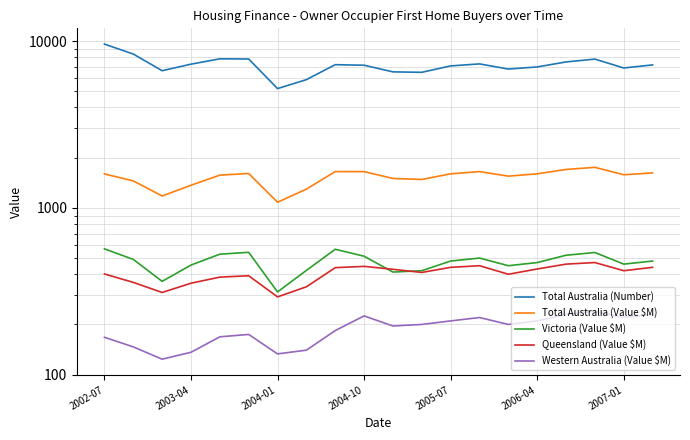

Is it true that Queensland (Value $M) equals 460.0 at 16?

True